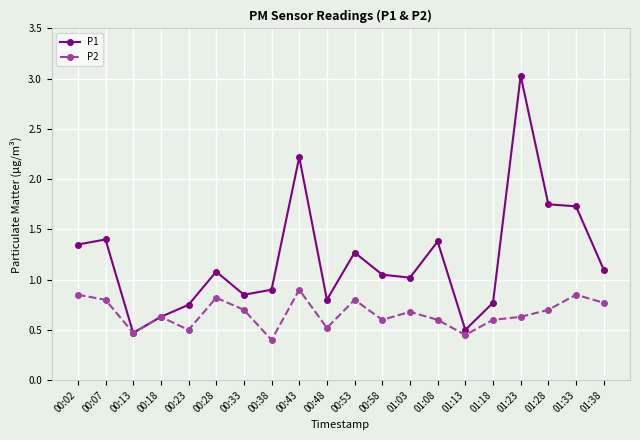

Is the value of P1 at 01:03 greater than the value of P2 at 01:18?

Yes